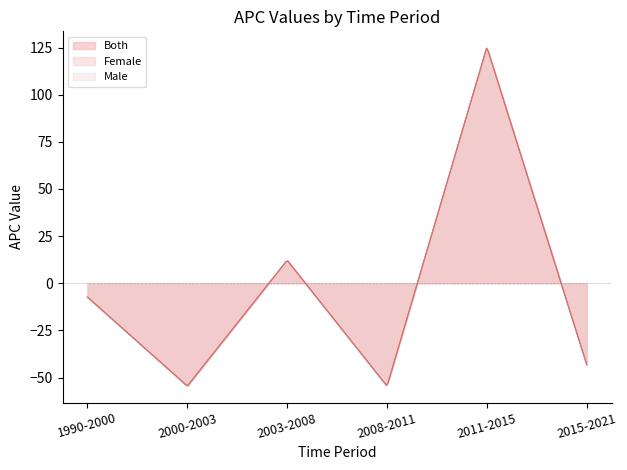

At which category does the chart reach its minimum across all series?

2008-2011